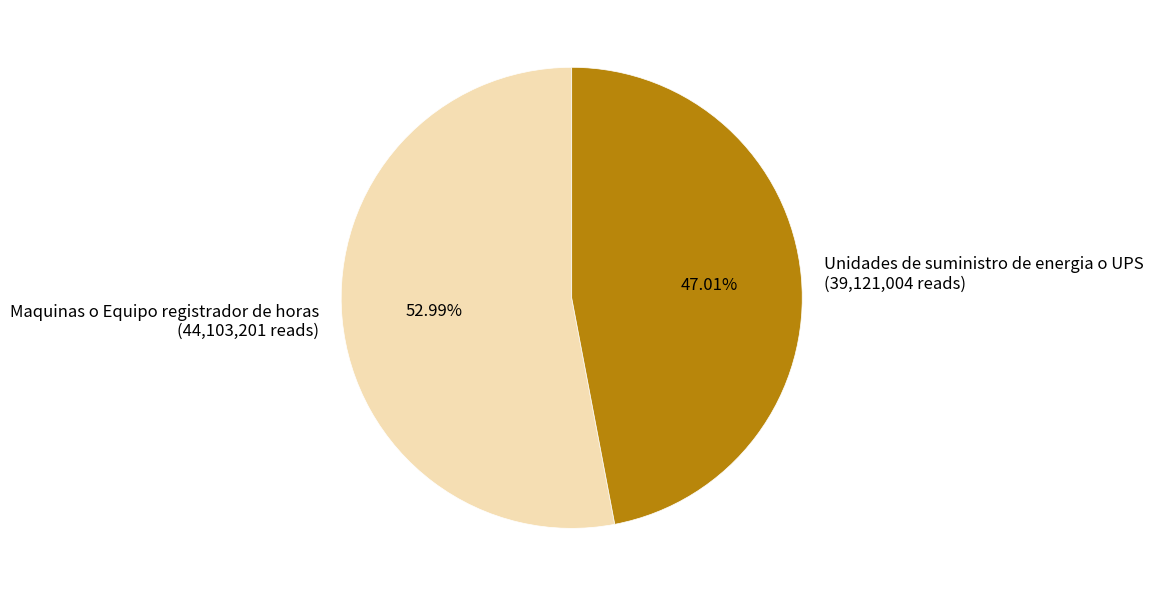

The Maquinas o Equipo registrador de horas slice represents 60% of the pie. True or false?

False